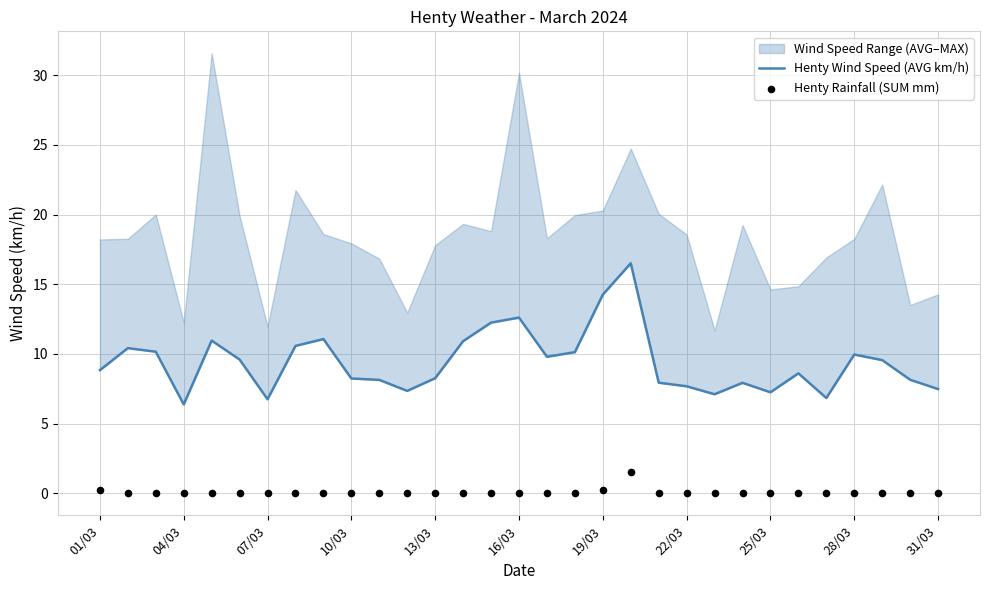

Is the value of Henty Rainfall (SUM mm) at 25/03 greater than the value of Henty Wind Speed (AVG km/h) at 07/03?

No